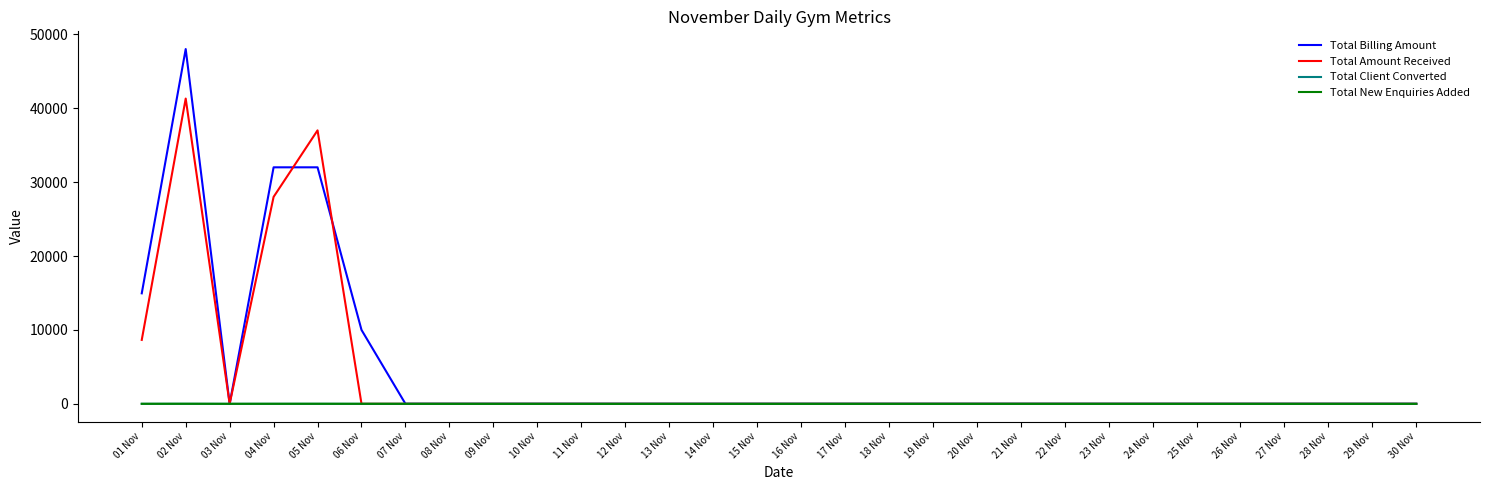

Which series has the widest spread of values?

Total Billing Amount